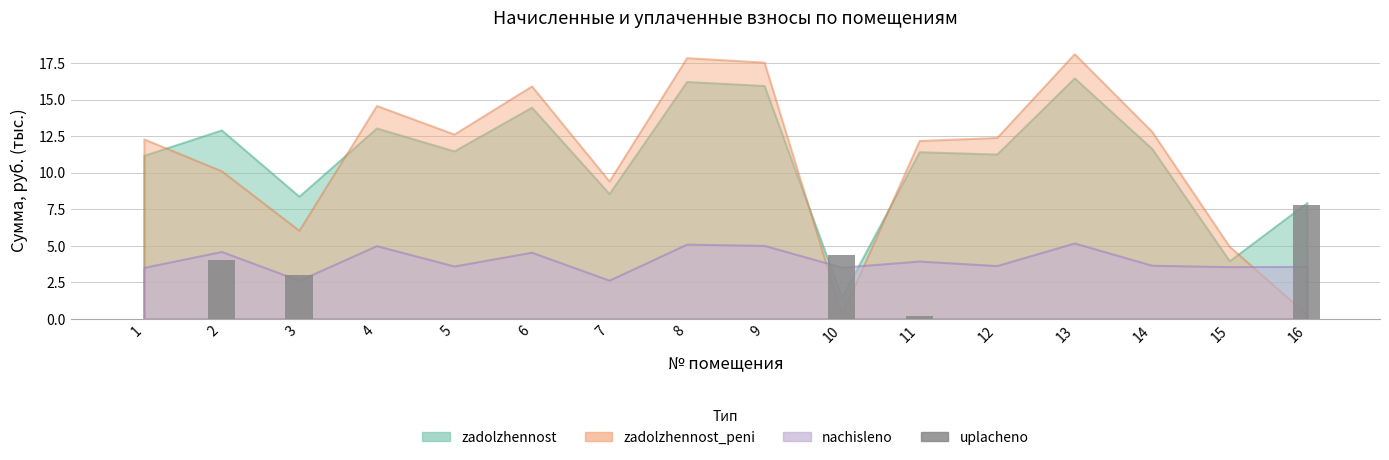

Reading right to left, transcribe all the data shown in this chart.

7.8	0.0	0.0	0.0	0.0	0.2	4.4	0.0	0.0	0.0	0.0	0.0	0.0	3.0	4.0	0.0